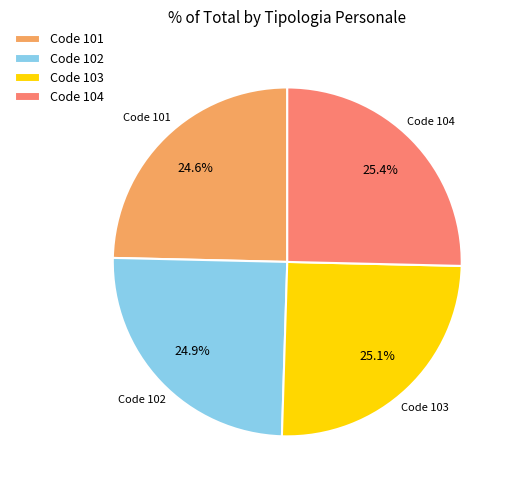

How many slices are in this pie chart?

4